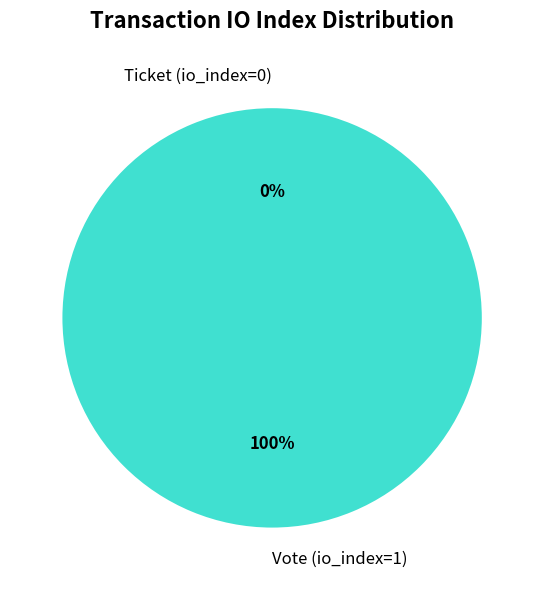

True or false: Ticket (io_index=0) accounts for 0% of the total.

True